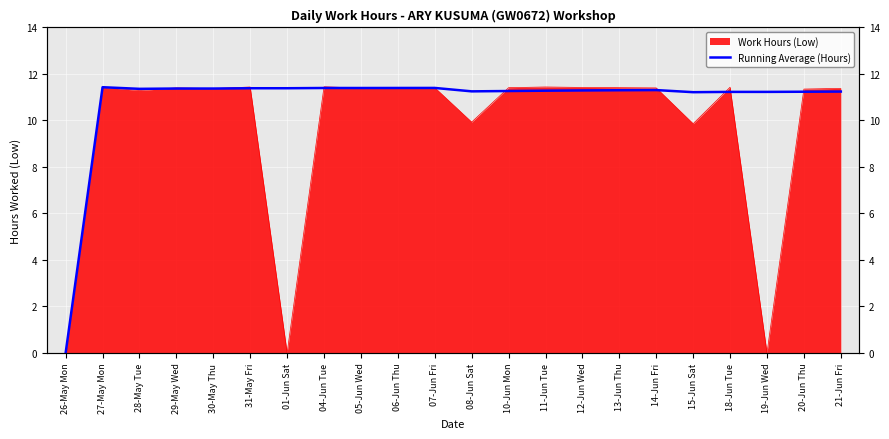

What position from the left is 27-May Mon?

2